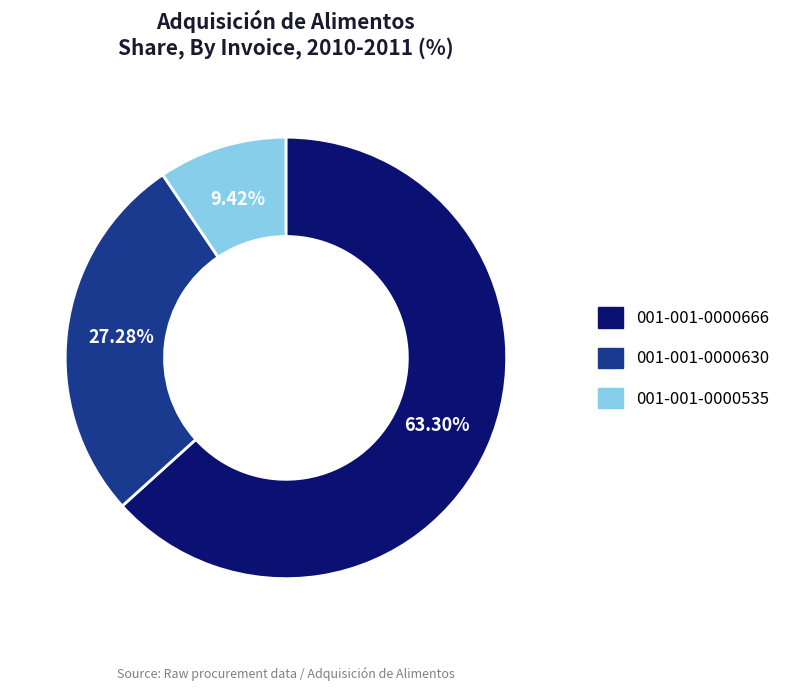

Rank the categories by value from lowest to highest.

001-001-0000535, 001-001-0000630, 001-001-0000666